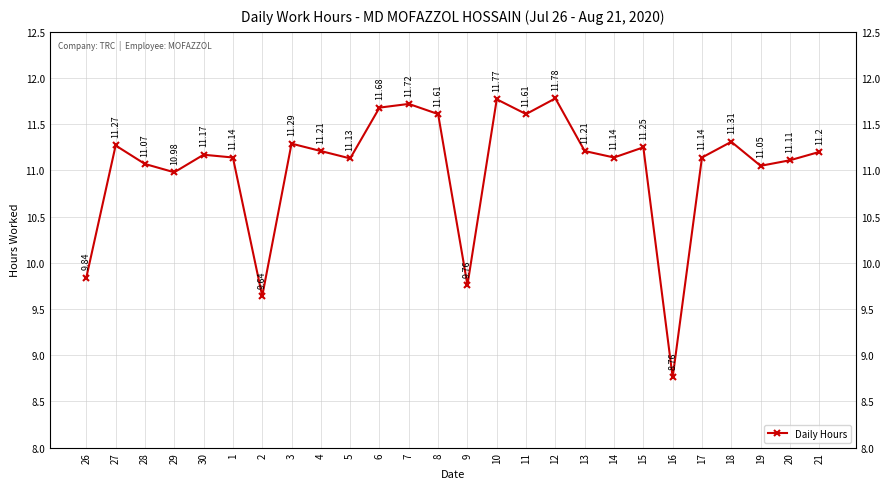

Does the chart display data point markers on the line(s)?

Yes